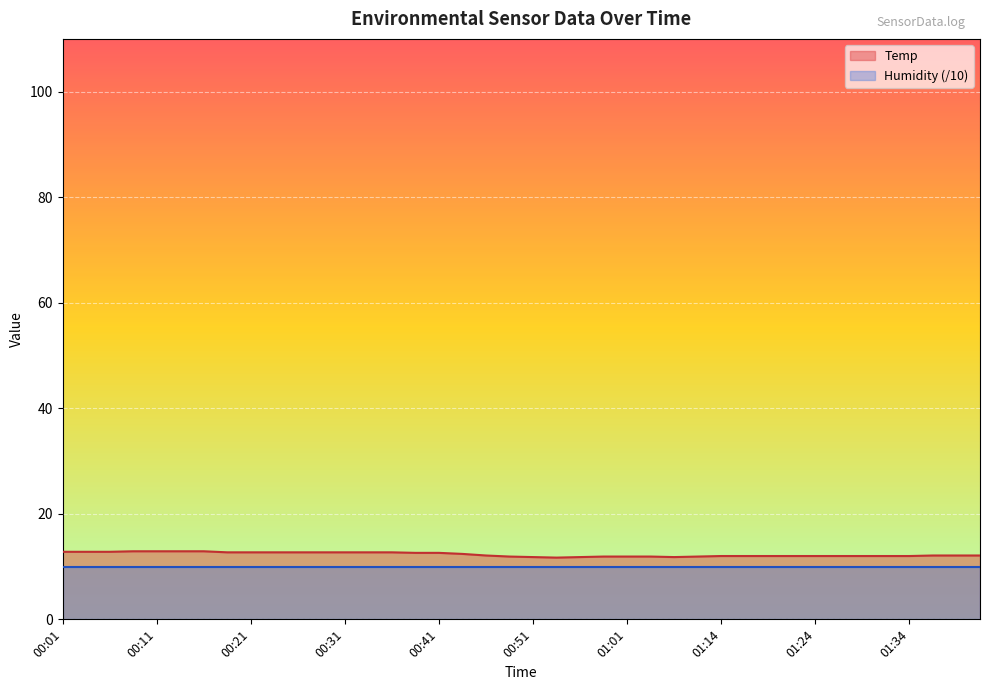

List the labels in order of value, largest first.

00:08, 00:11, 00:13, 00:16, 00:01, 00:03, 00:06, 00:18, 00:21, 00:23, 00:26, 00:28, 00:31, 00:34, 00:36, 00:39, 00:41, 00:44, 00:46, 01:37, 01:39, 01:42, 01:14, 01:17, 01:19, 01:22, 01:24, 01:27, 01:29, 01:32, 01:34, 00:49, 00:59, 01:01, 01:04, 01:09, 00:51, 00:56, 01:06, 00:54